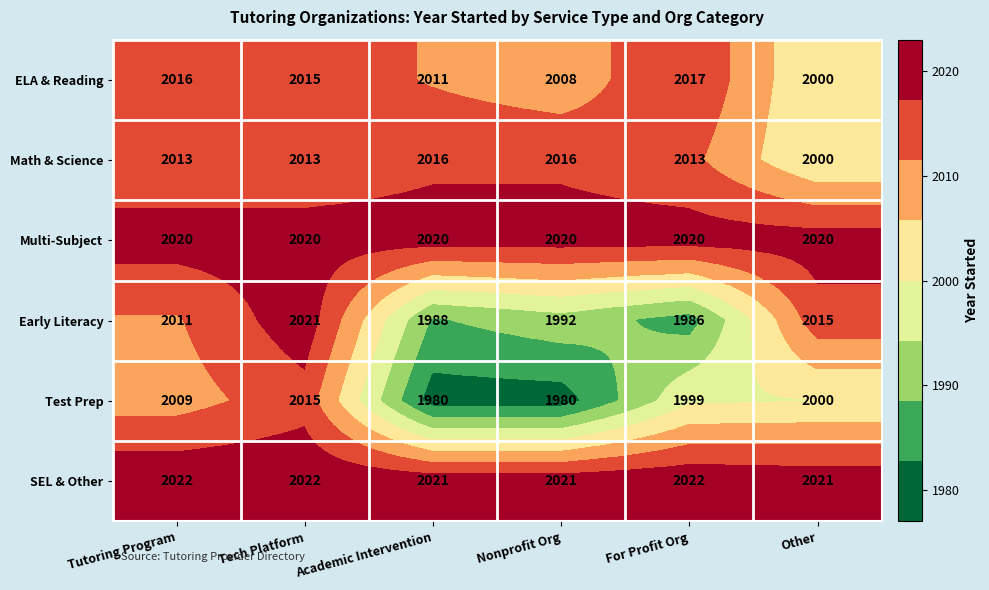

At which label does Early Literacy first exceed 2011?

Tech Platform